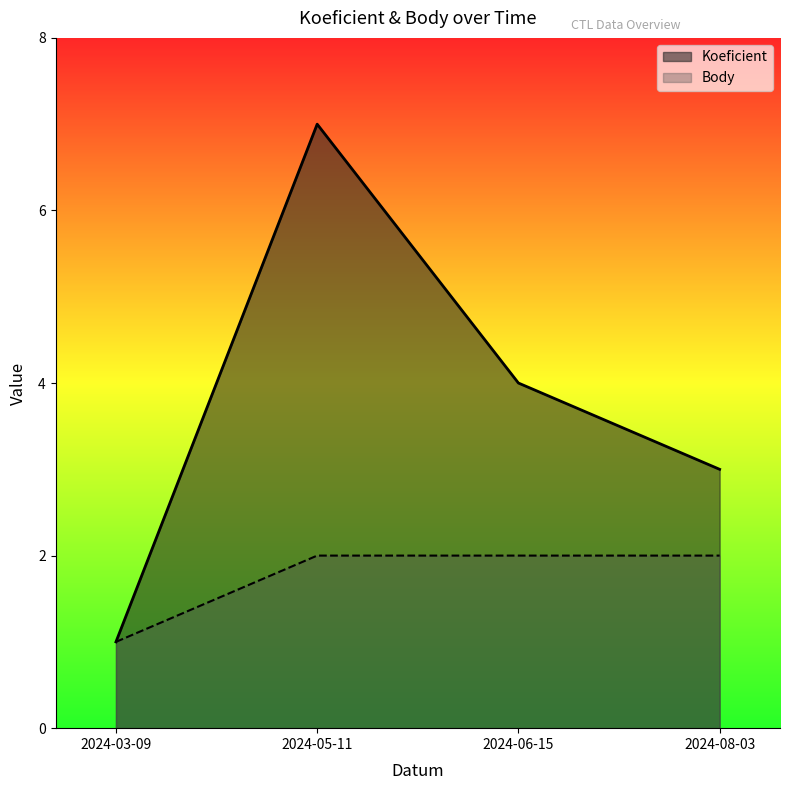

True or false: Koeficient and Body intersect in this chart.

False